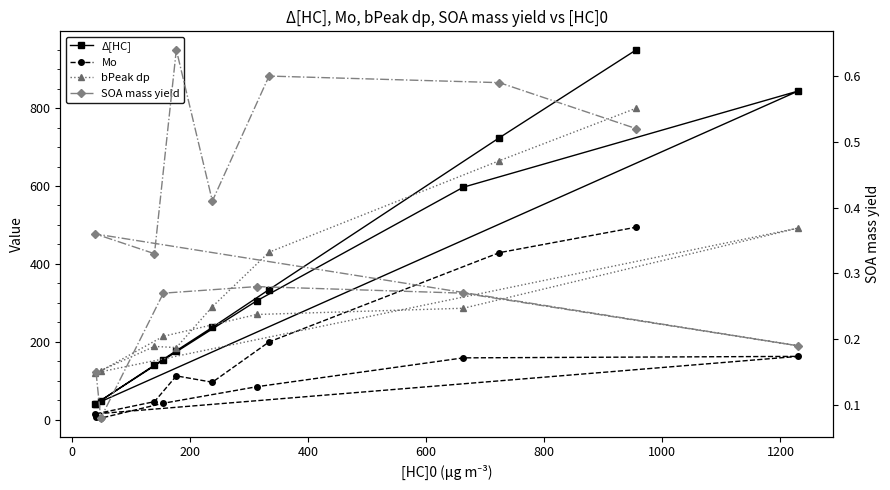

What is the difference between the maximum and minimum values in the Δ[HC] series?

910.0